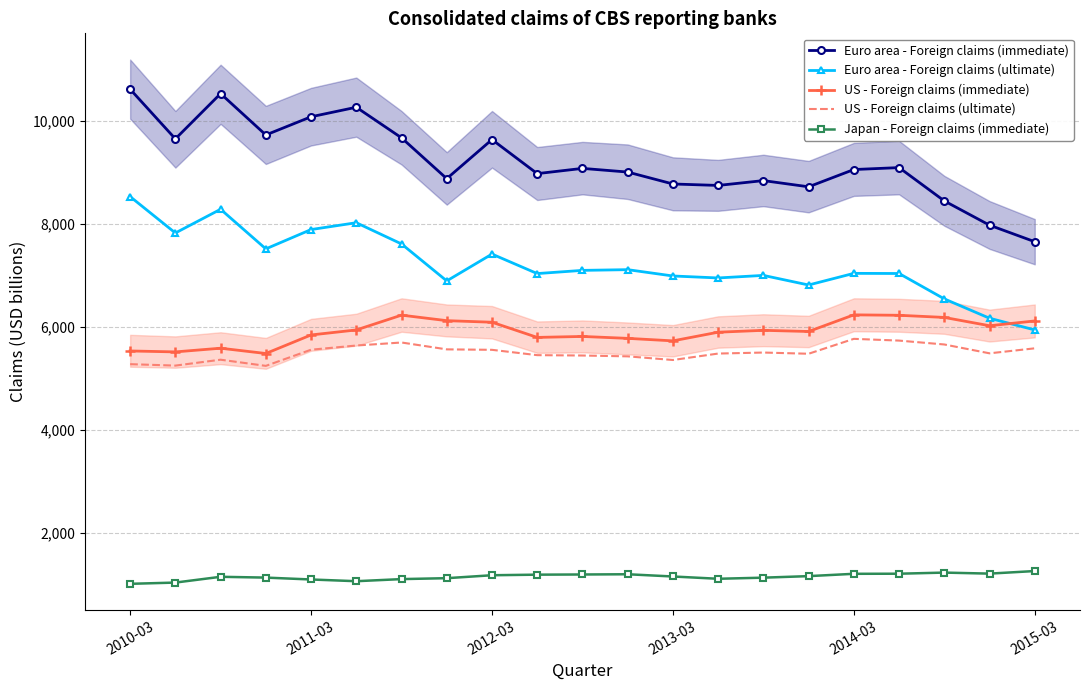

What are all the series names shown in the legend?

Euro area - Foreign claims (immediate), Euro area - Foreign claims (ultimate), US - Foreign claims (immediate), US - Foreign claims (ultimate), Japan - Foreign claims (immediate)